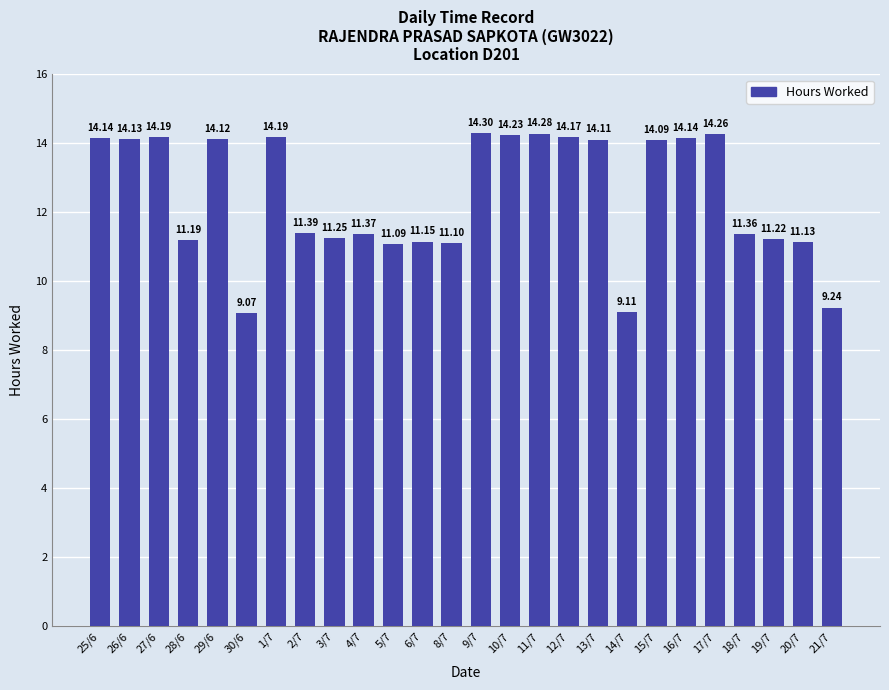

What is the sum of the values at 9/7 and 20/7?

25.4